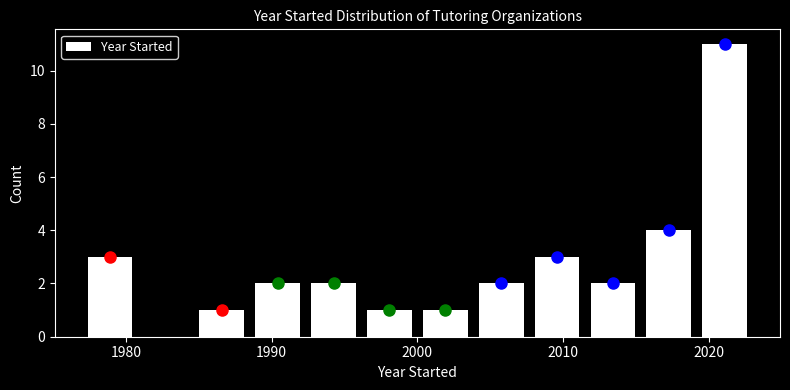

Around what value on the x-axis is the tallest bar? Give the approximate position of its centre, as read against the axis.

2021